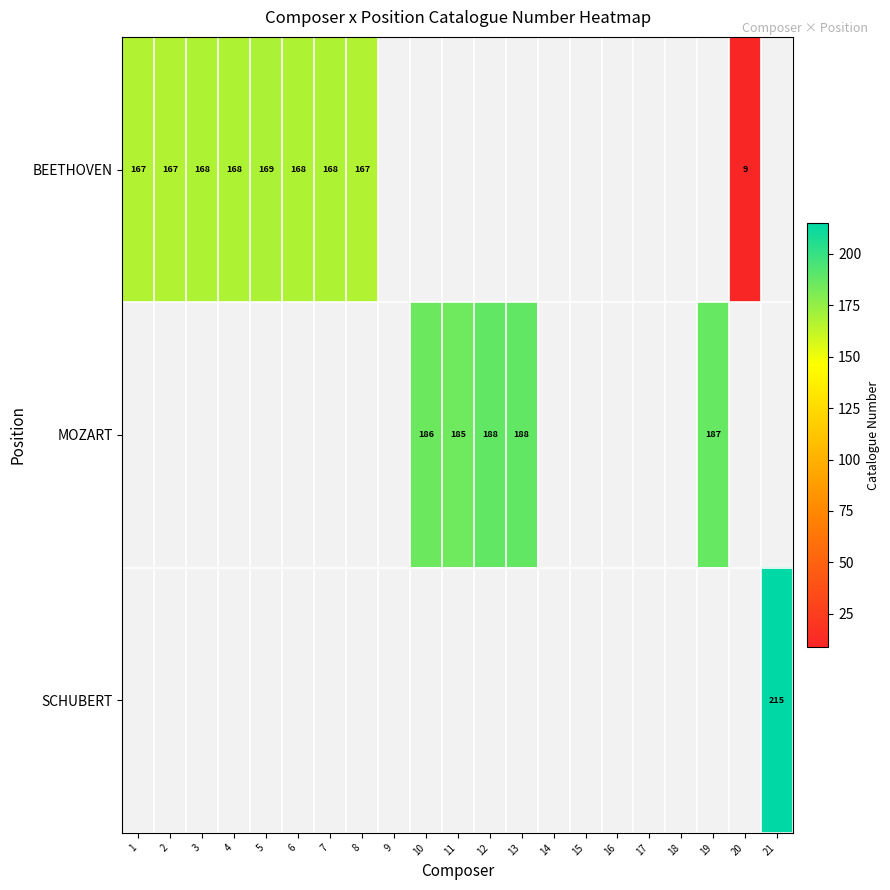

The BEETHOVEN series shows 167 at 2. True or false?

True